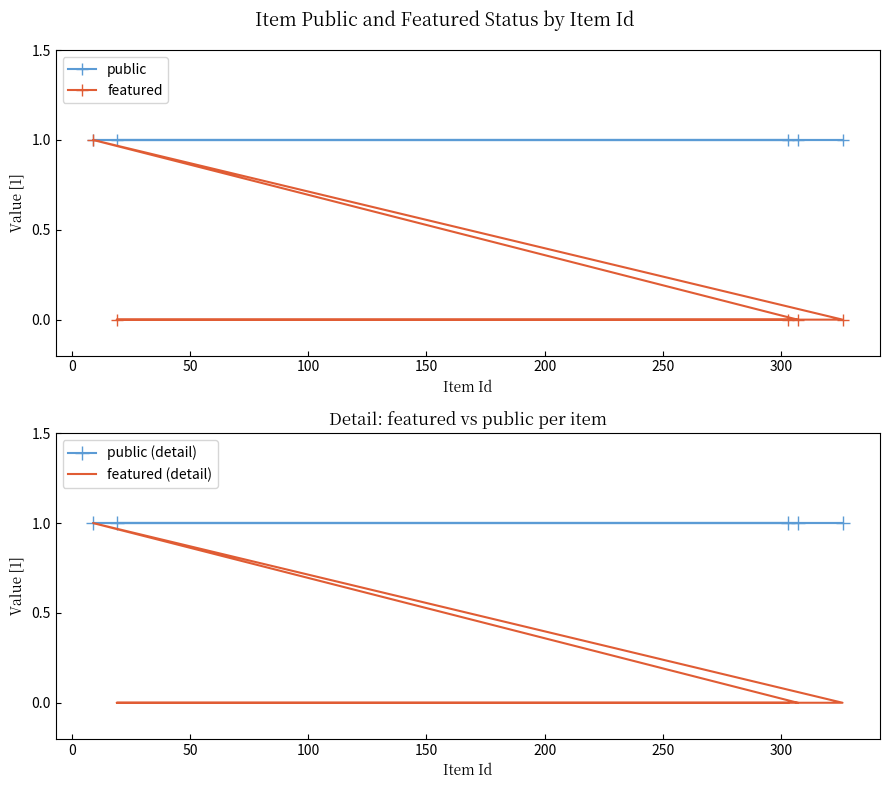

At how many categories does at least one series exceed 0?

5